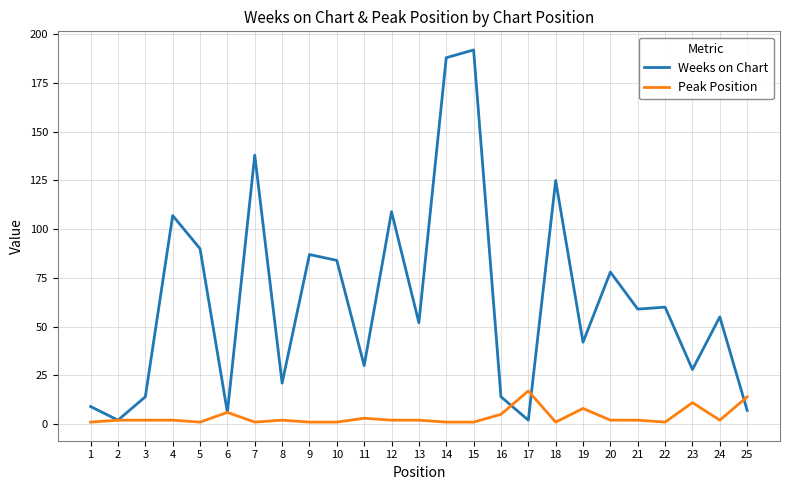

Reading left to right, transcribe all the data shown in this chart.

Weeks on Chart: 1=9	2=2	3=14	4=107	5=90	6=6	7=138	8=21	9=87	10=84	11=30	12=109	13=52	14=188	15=192	16=14	17=2	18=125	19=42	20=78	21=59	22=60	23=28	24=55	25=7
Peak Position: 1=1	2=2	3=2	4=2	5=1	6=6	7=1	8=2	9=1	10=1	11=3	12=2	13=2	14=1	15=1	16=5	17=17	18=1	19=8	20=2	21=2	22=1	23=11	24=2	25=14